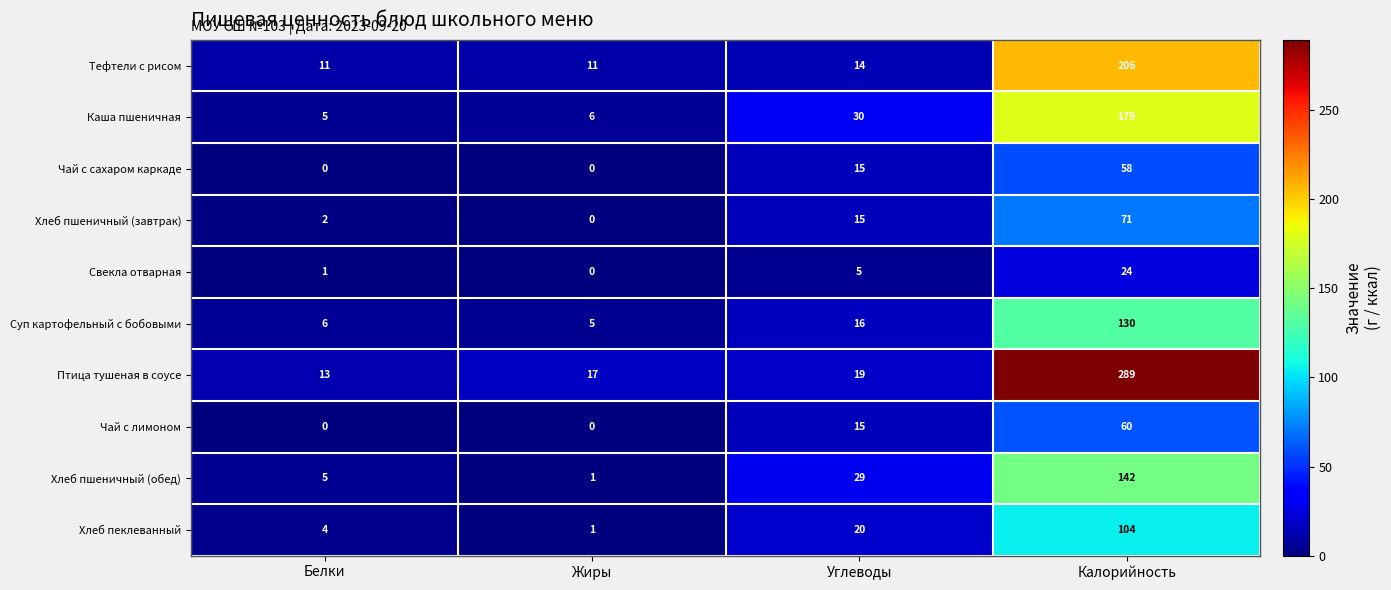

Where is Тефтели с рисом nearest to the value 108?

Углеводы